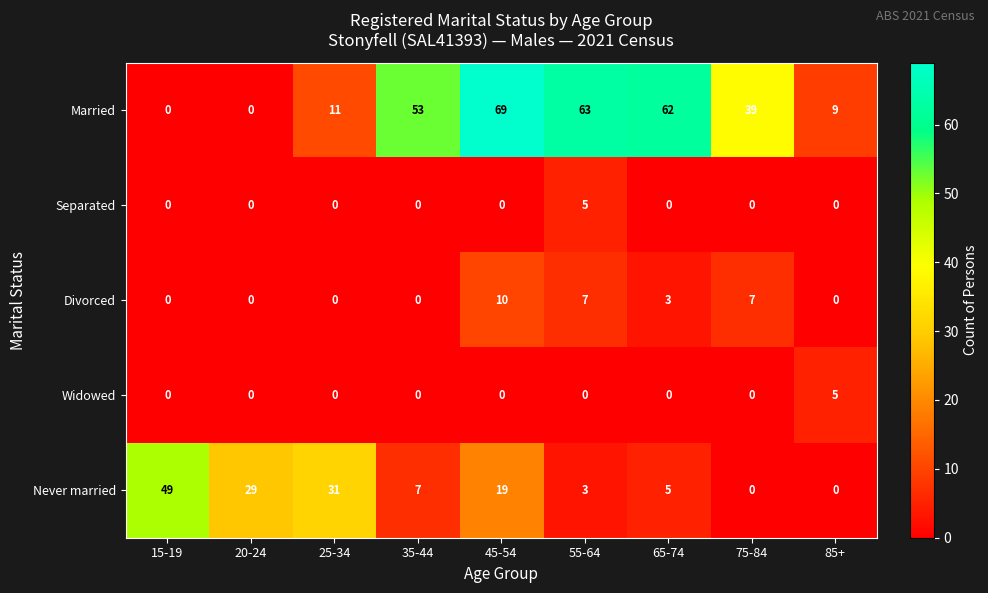

Which series has the largest total across all categories?

Married